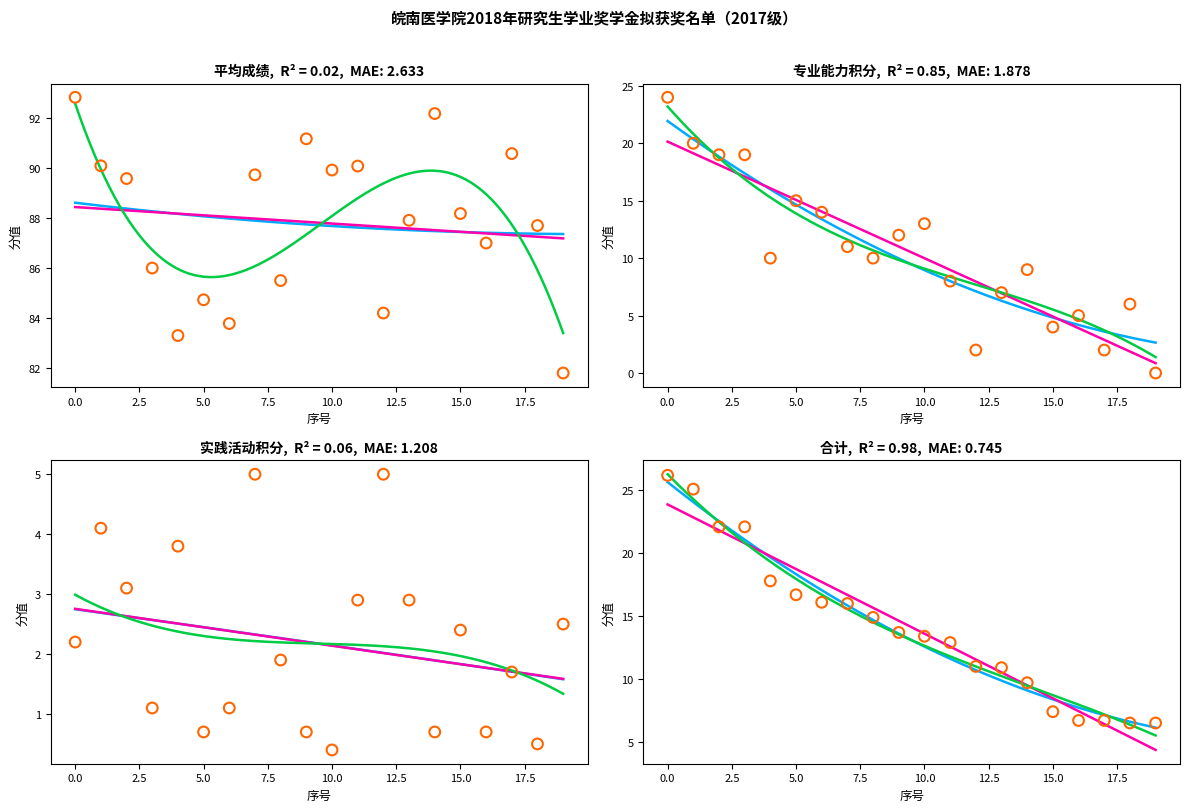

Is the value of 平均成绩 at 16 greater than the value of 实践活动积分 at 13?

Yes